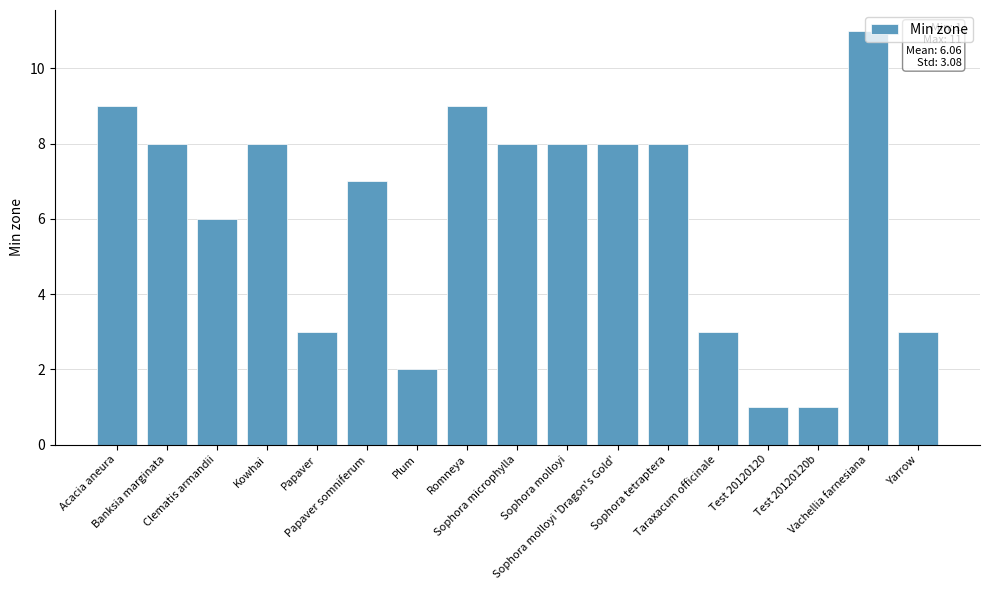

What is the greatest value displayed?

11